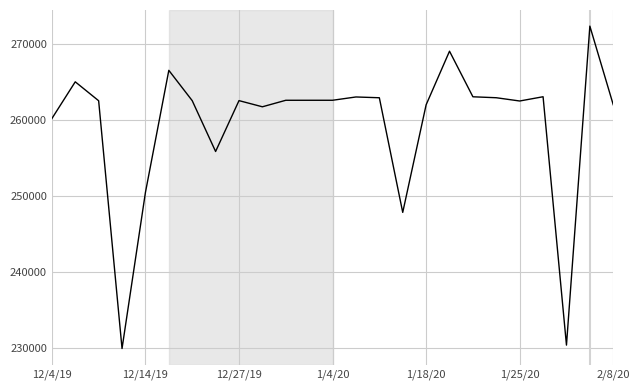

What is the smallest value displayed?

229915